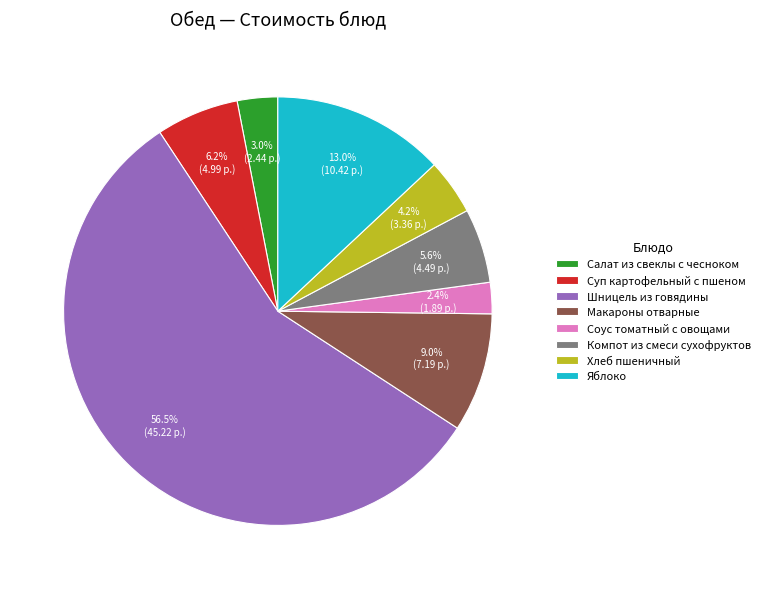

Does Шницель из говядины account for over 50% of the chart?

Yes